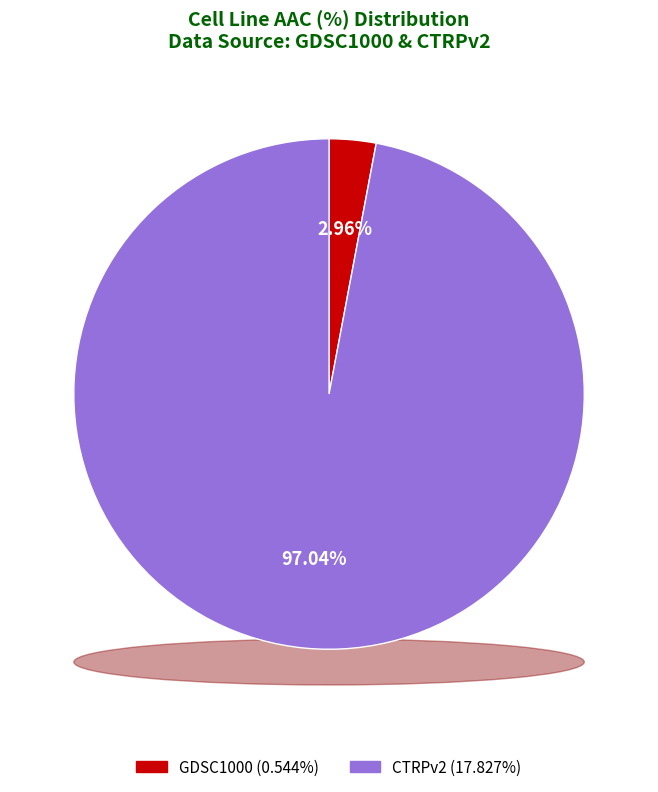

What is the change in value from GDSC1000 to CTRPv2?

+17.3